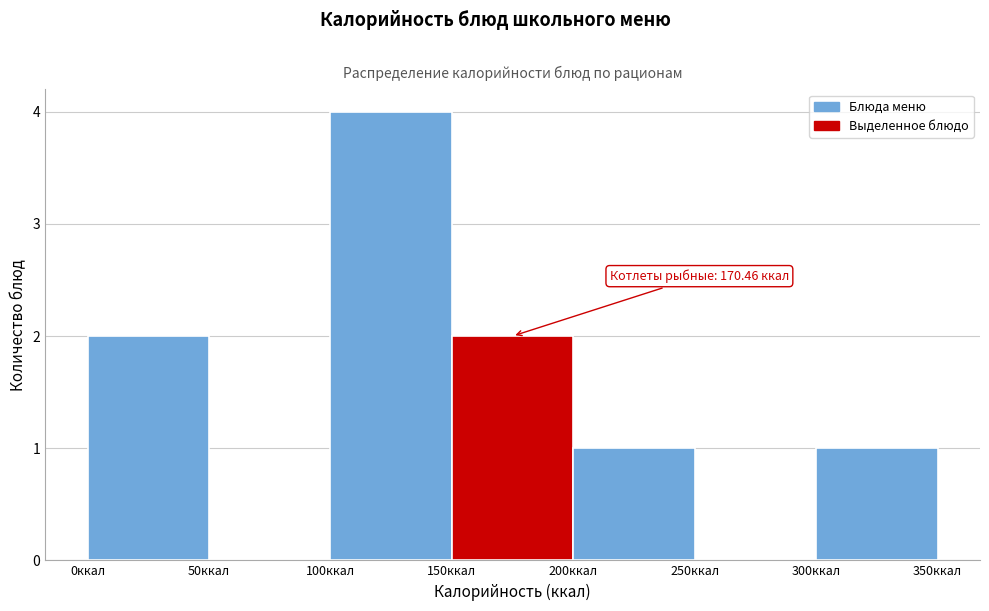

Over which range of the x-axis is the bar tallest?

100 to 150